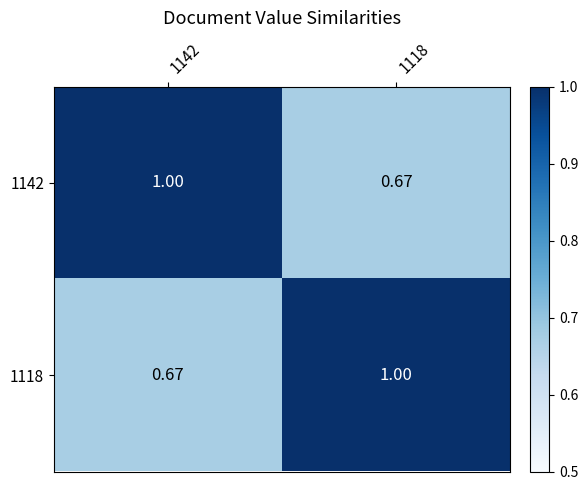

Which category has the highest value across all series?

1142